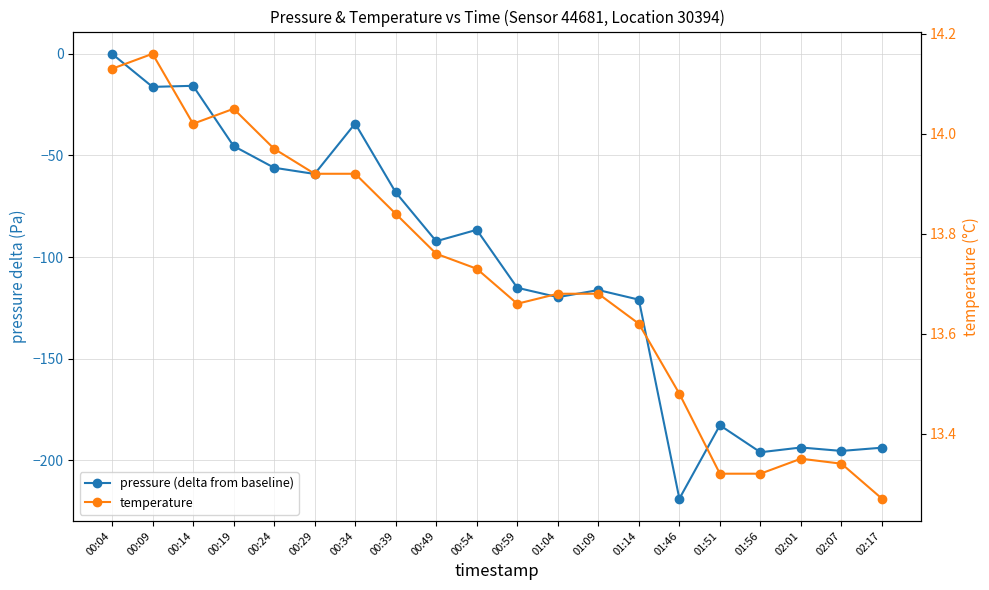

What is the sum of the temperature values at 01:09 and 00:54?

27.4